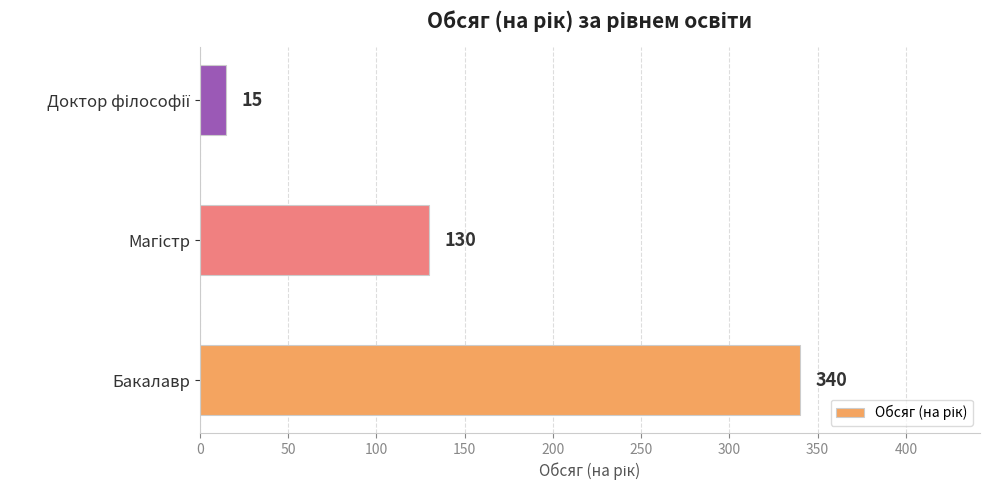

What is the minimum value shown in the chart?

15